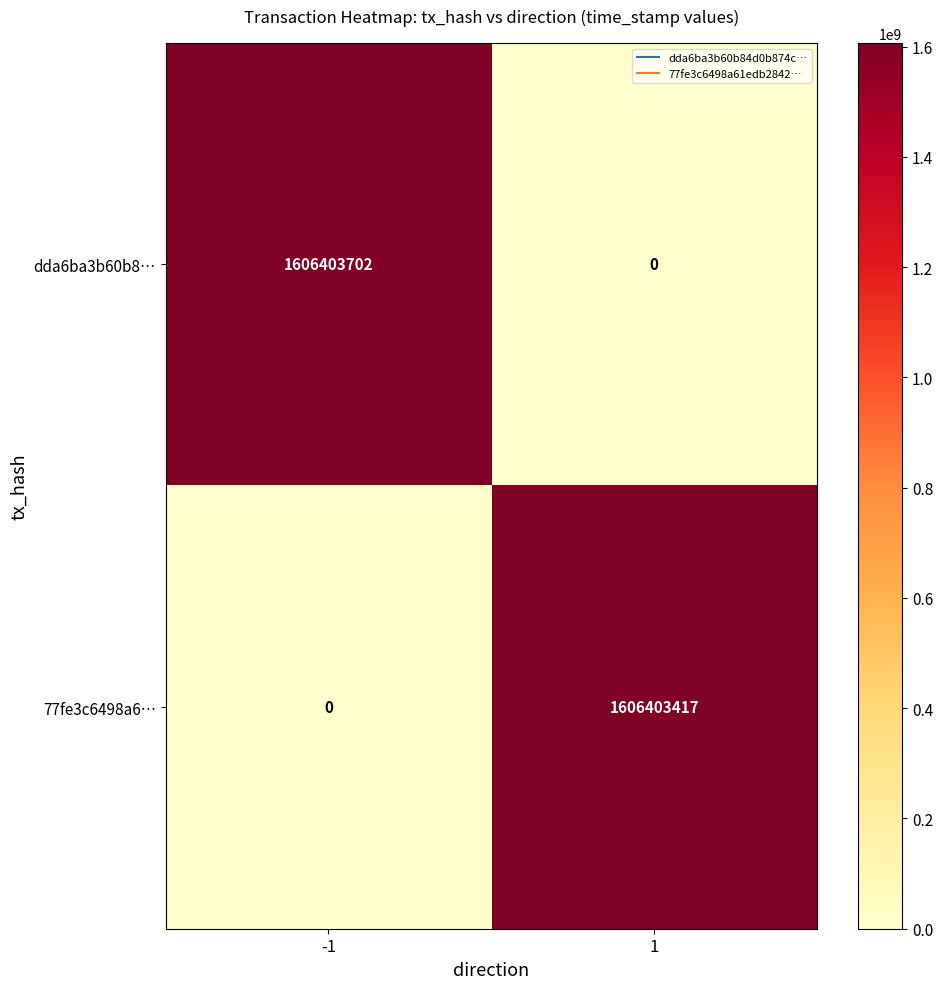

Rank the categories by 77fe3c6498a6… value from highest to lowest.

1, -1